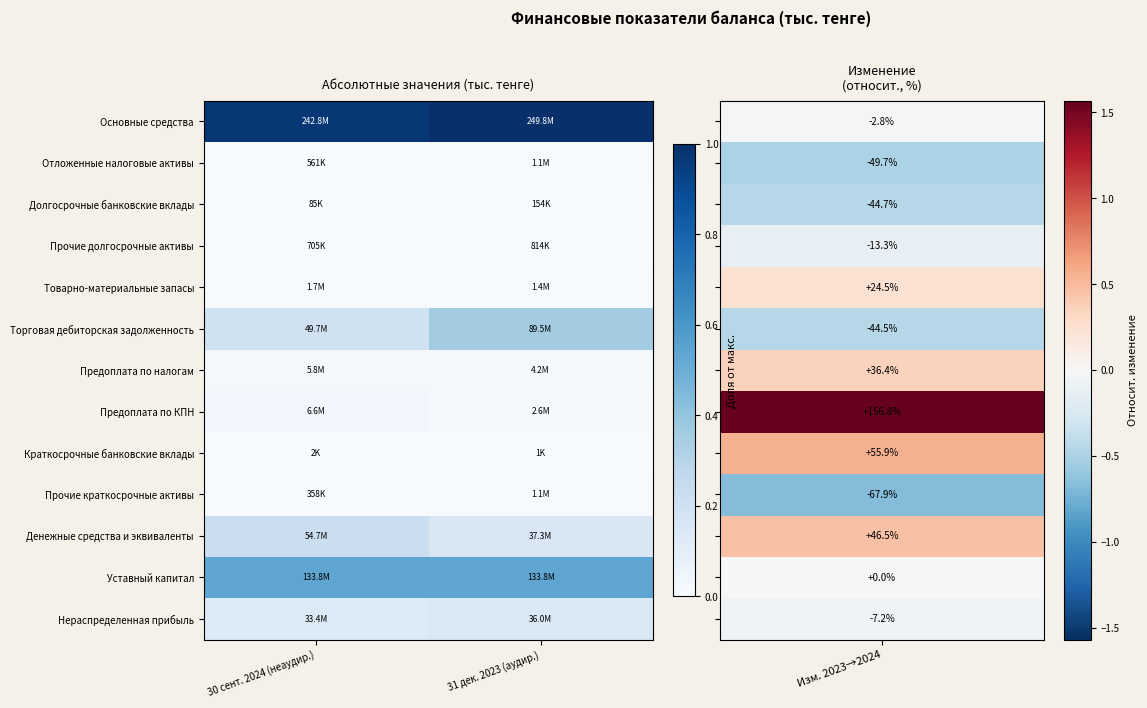

Between 30 сент. 2024 (неаудир.) and 31 дек. 2023 (аудир.), which series saw the biggest shift?

Торговая дебиторская задолженность